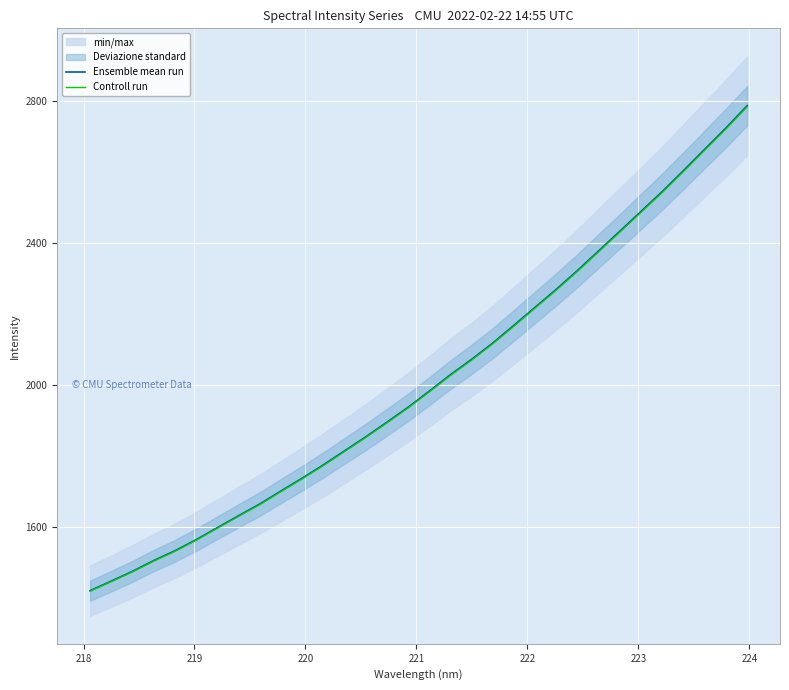

What is the minimum value shown in the chart?

1418.1